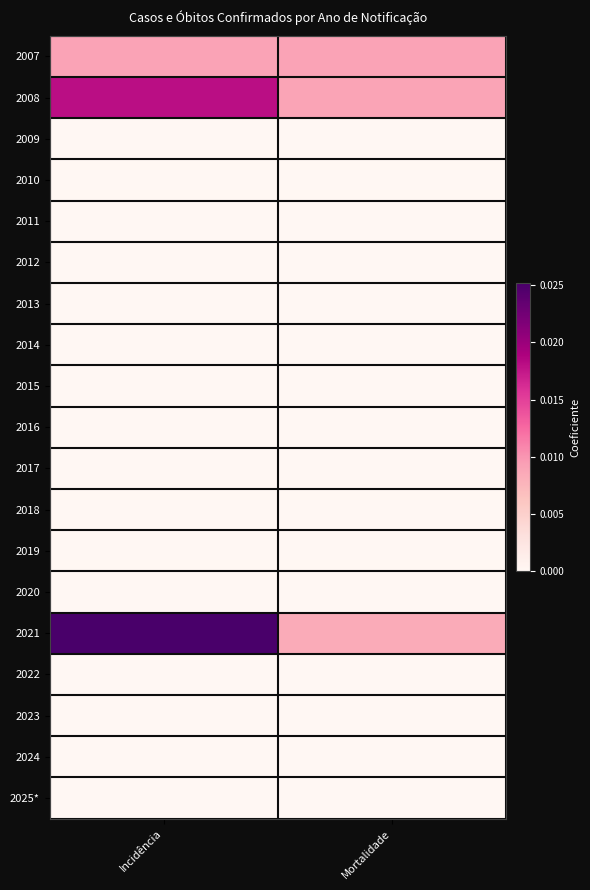

How many series are shown in this chart?

19